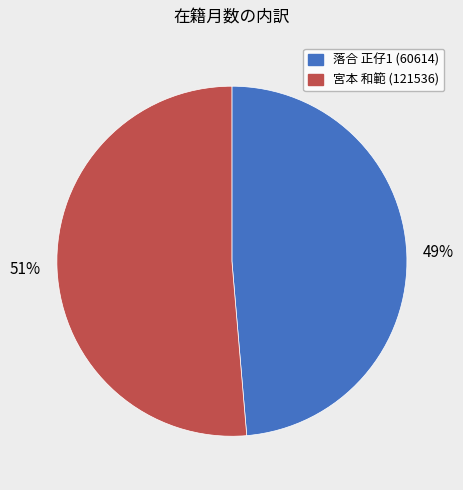

To the nearest percent, what portion does 宮本 和範 (121536) represent?

51%